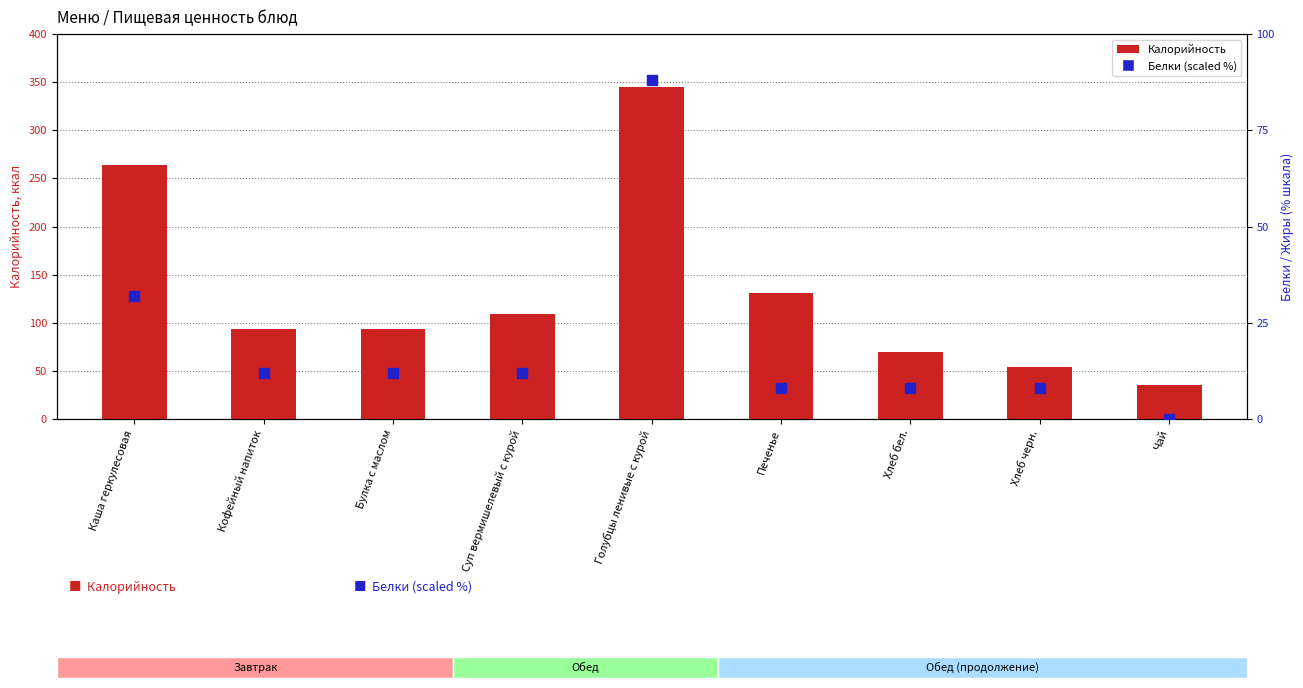

Is the value of Белки (% от макс) at Голубцы ленивые с курой greater than the value of Калорийность at Голубцы ленивые с курой?

No